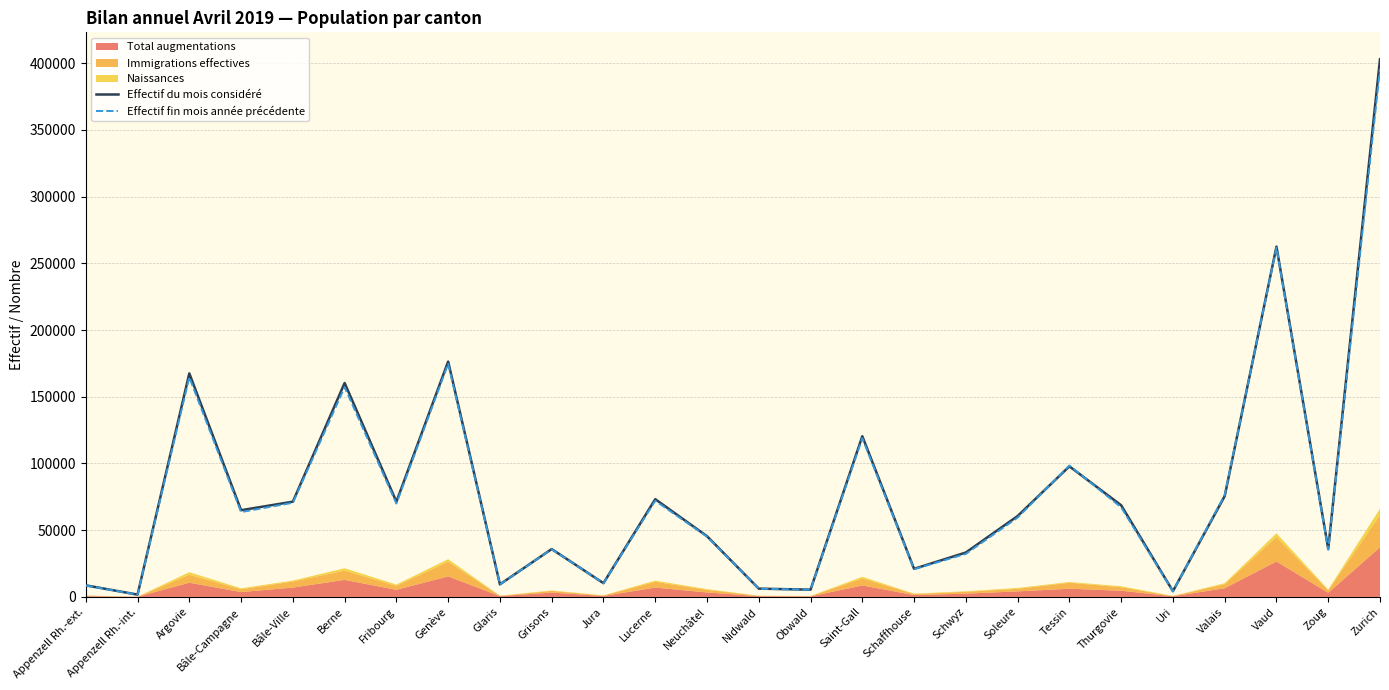

Where is the first local maximum for Effectif fin mois année précédente?

Argovie